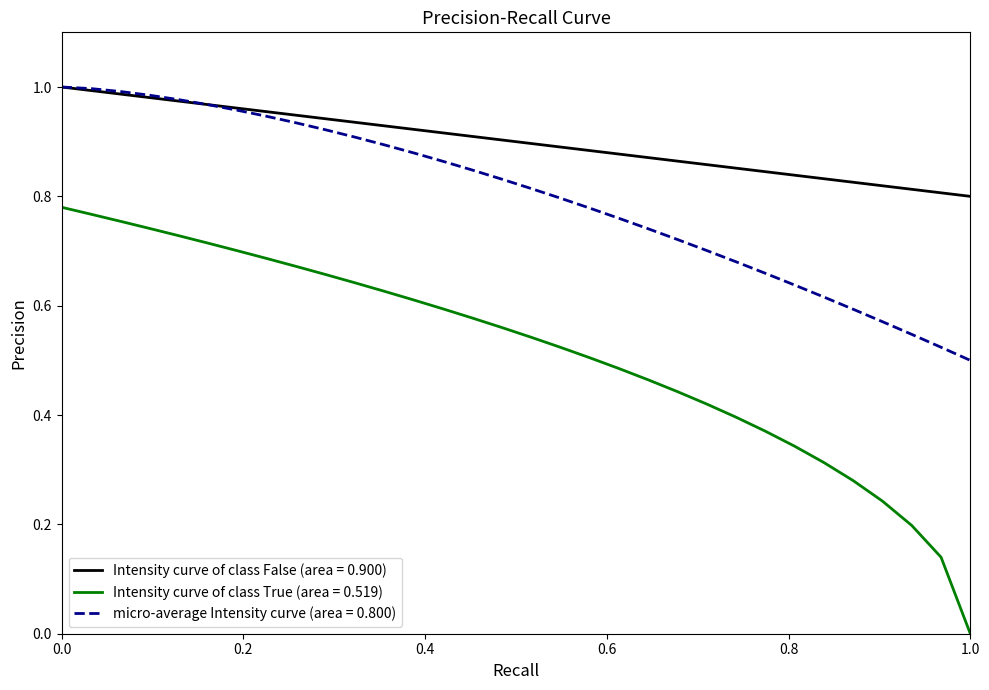

Which series has the largest range (max minus min)?

Intensity curve of class True (area = 0.519)